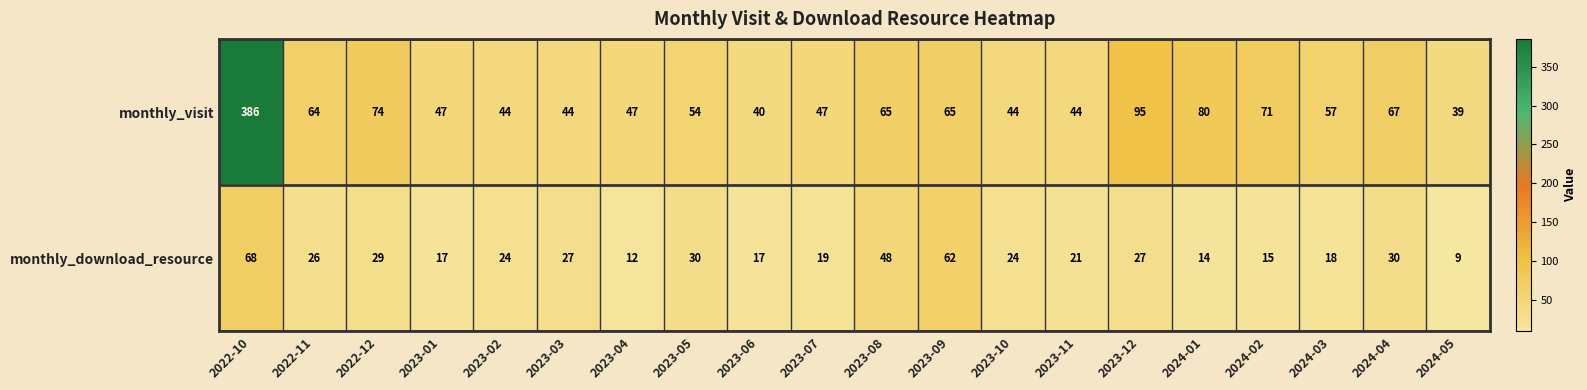

Rank the series by their average value, from lowest to highest.

monthly_download_resource, monthly_visit